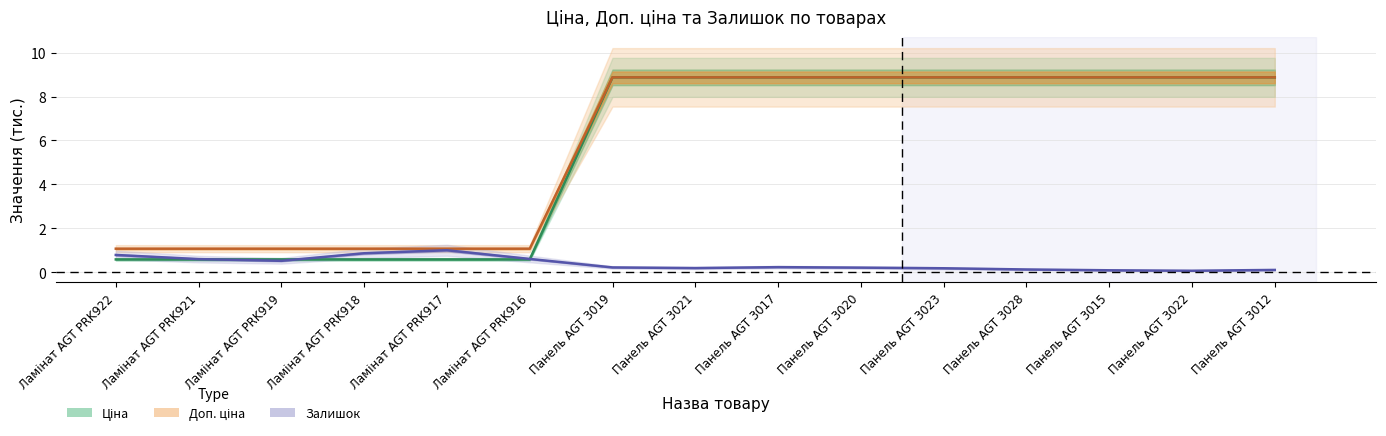

How many distinct data groups are displayed?

3